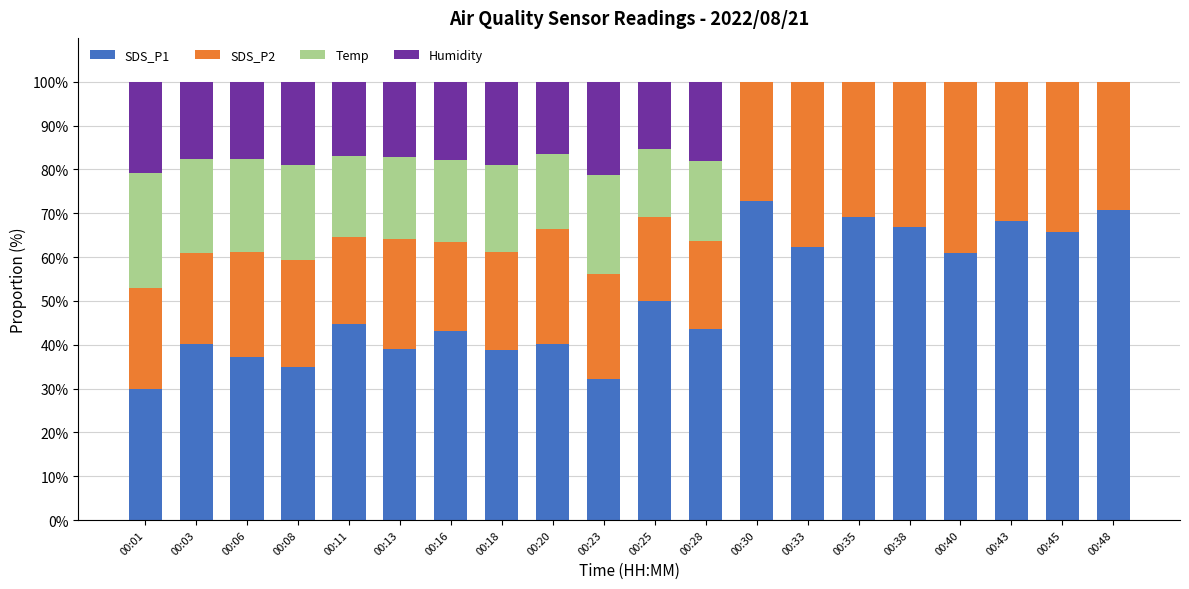

What is the maximum value for SDS_P1?

72.8